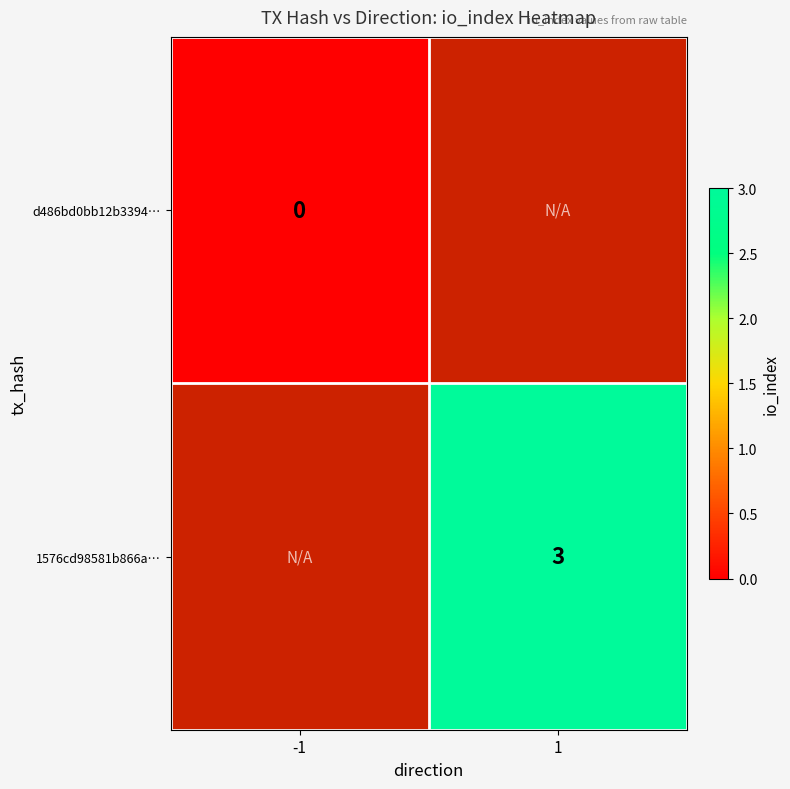

What is the greatest value displayed?

3.0